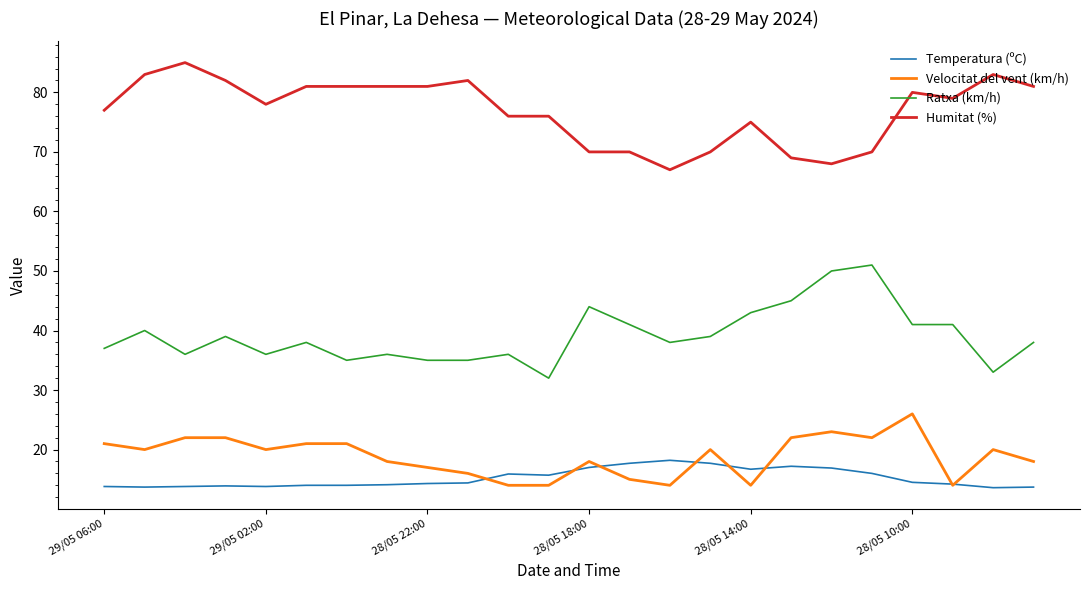

Which series has the largest total across all categories?

Humitat (%)